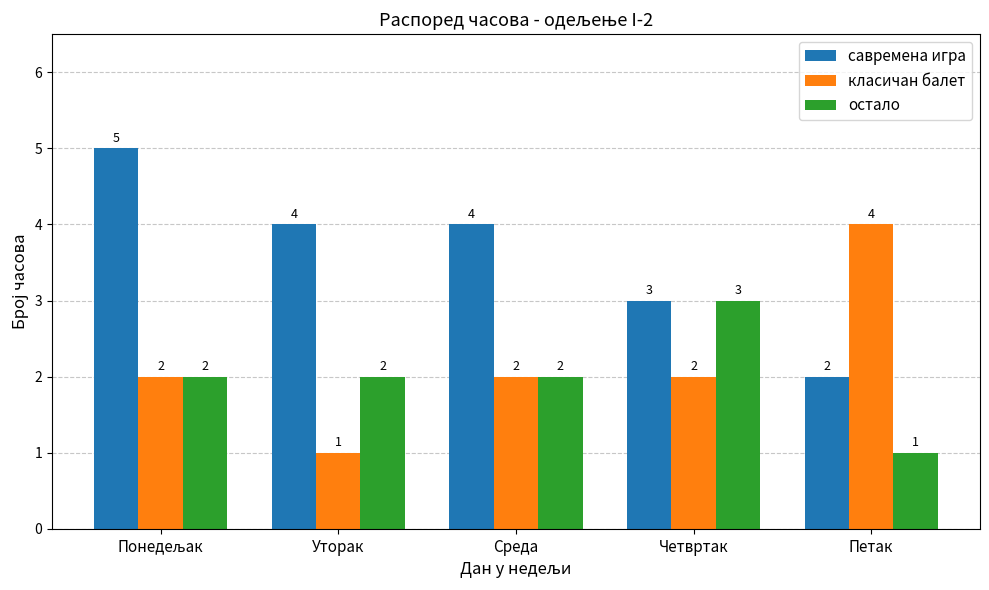

The value of савремена игра at Уторак is 6. True or false?

False